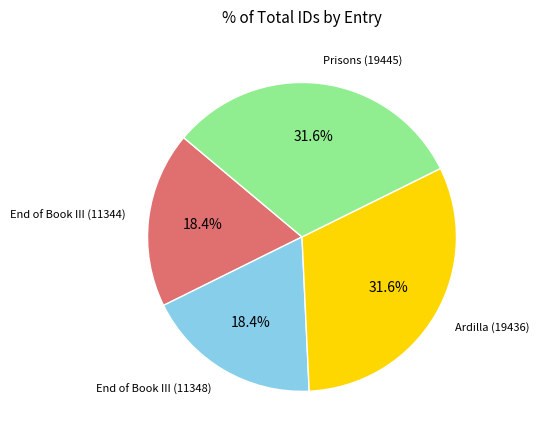

Does any single category account for the majority?

No